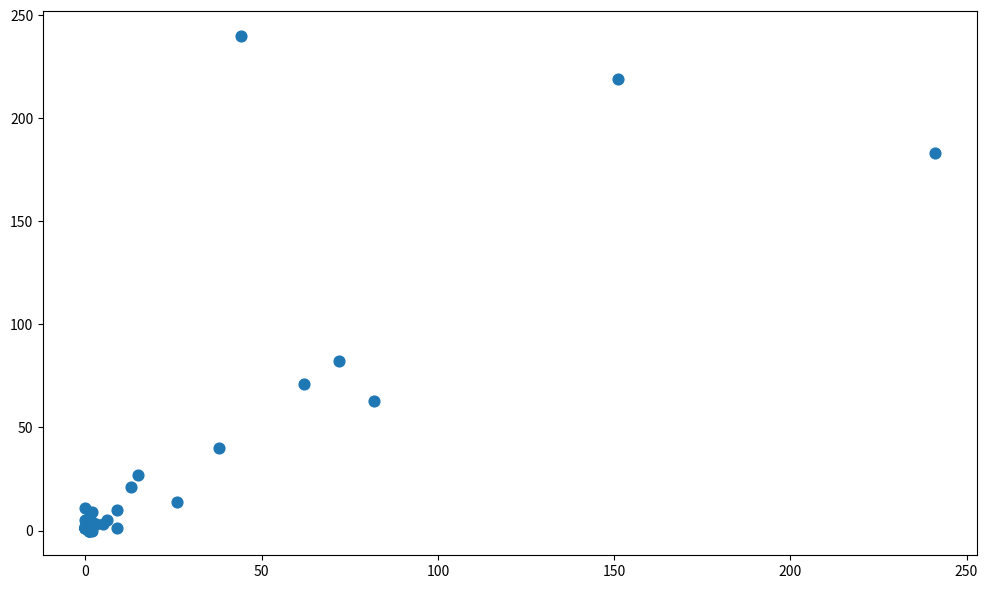

What Y value in the scatter plot is closest to 120?

82